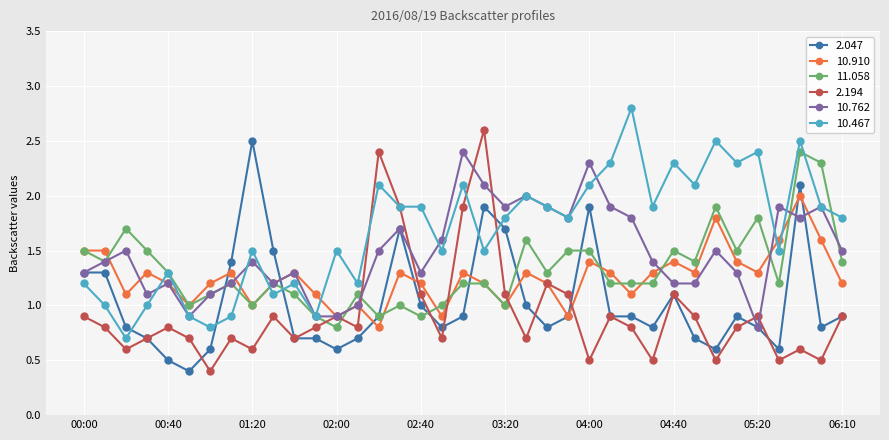

True or false: 2.194 has more than 2 interior local peaks.

True